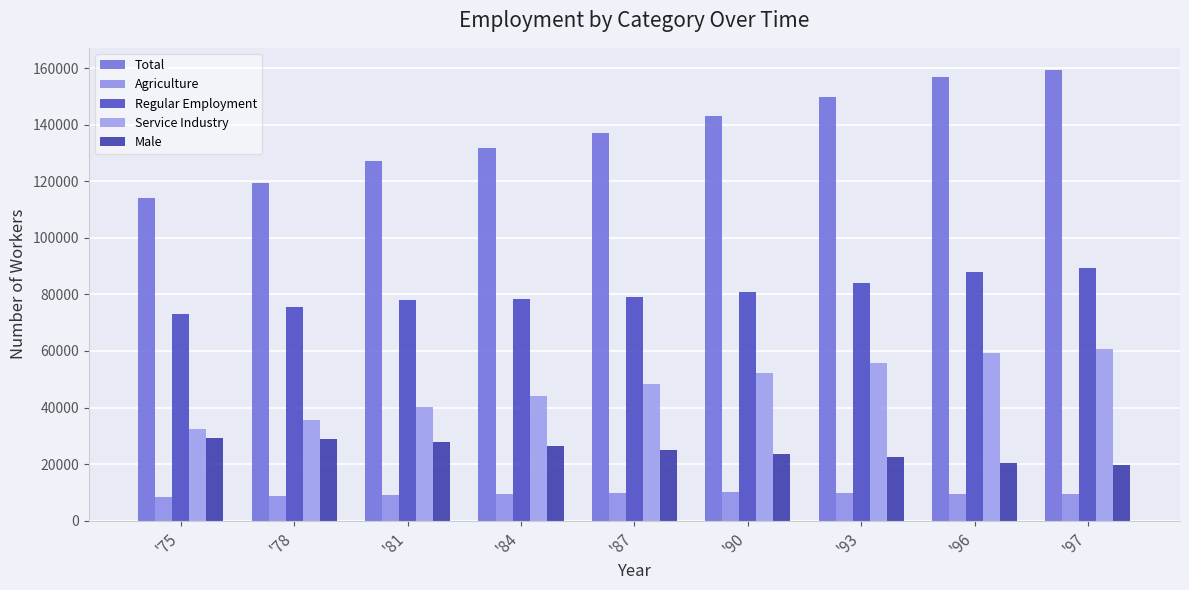

What are all the series names shown in the legend?

Total, Agriculture, Regular Employment, Service Industry, Male